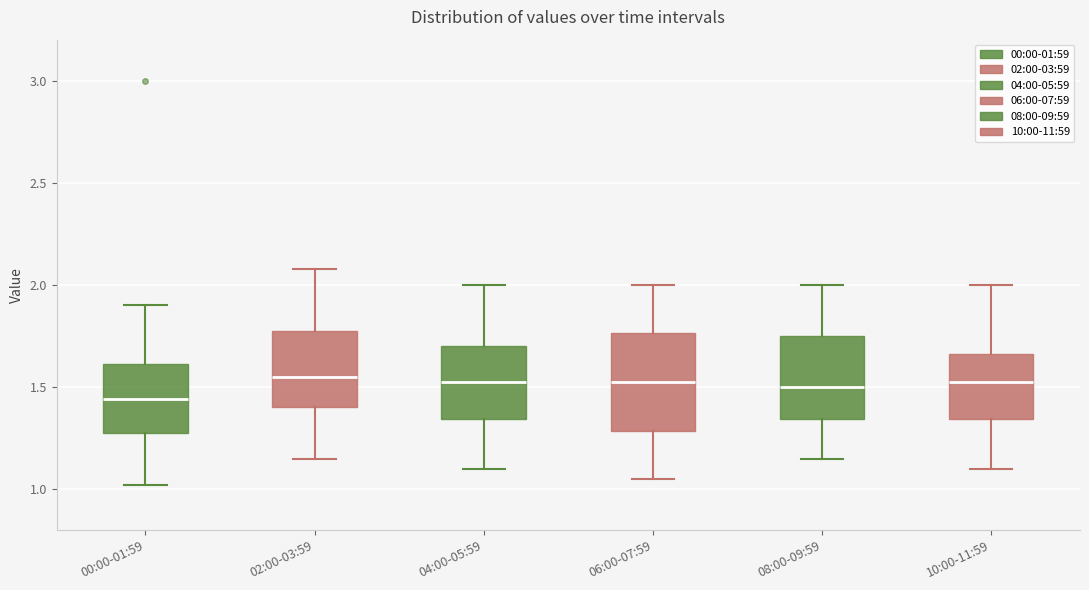

Where is the upper edge of the box for 04:00-05:59 on the y-axis? The values are not printed on the chart, so give them approximately, as read against the axis.

1.70